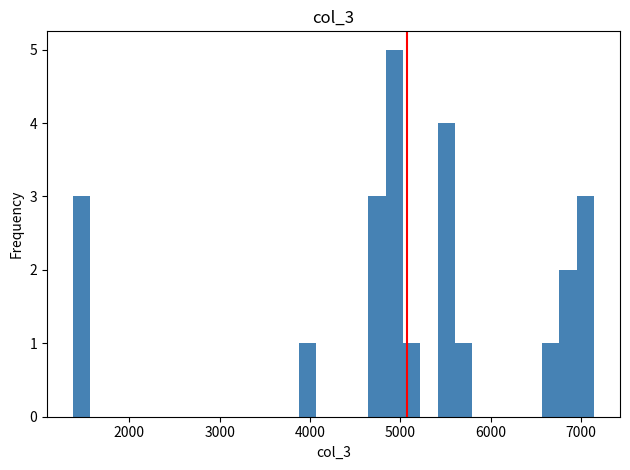

Around what value on the x-axis is the tallest bar? Give the approximate position of its centre, as read against the axis.

4900